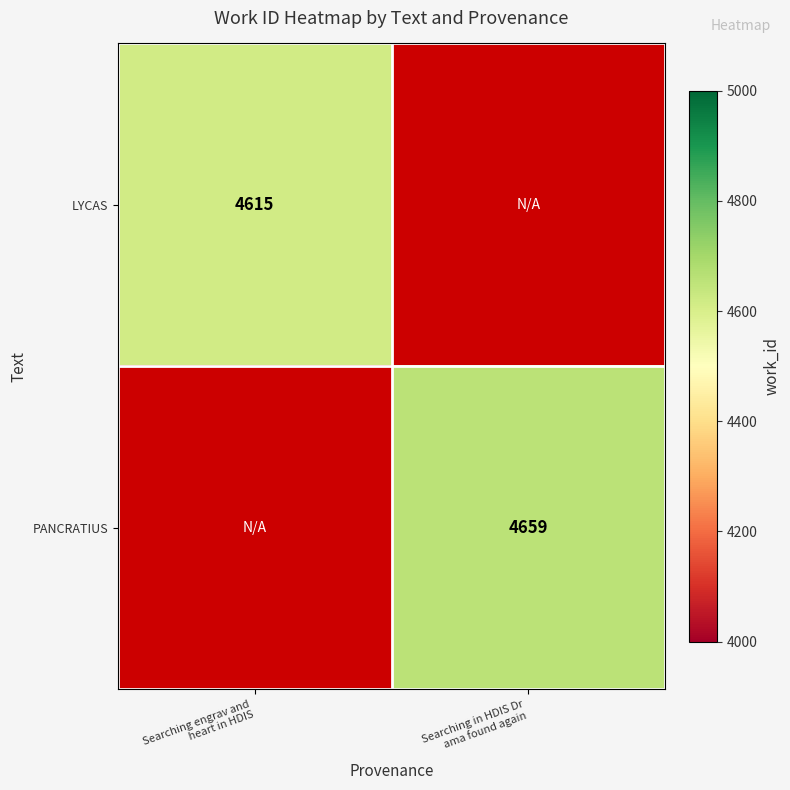

The value of PANCRATIUS at Searching in HDIS Dr ama found again is 4659.0. True or false?

True